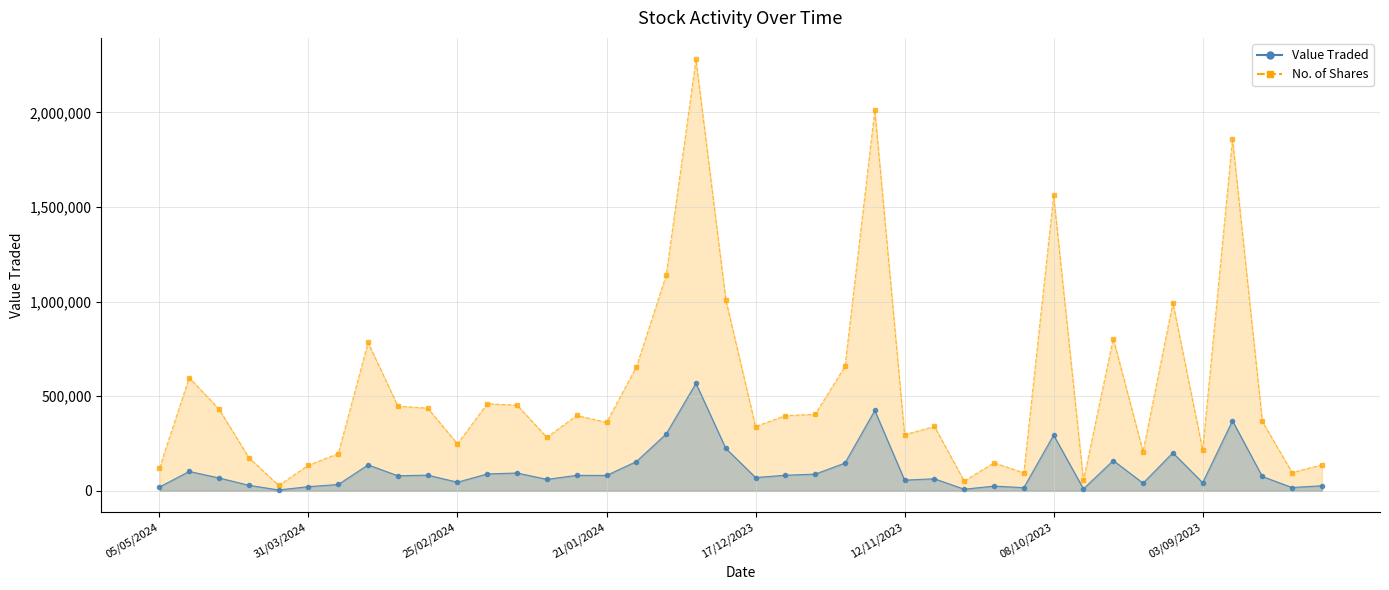

At which category is the sum across all series the highest?

31/12/2023